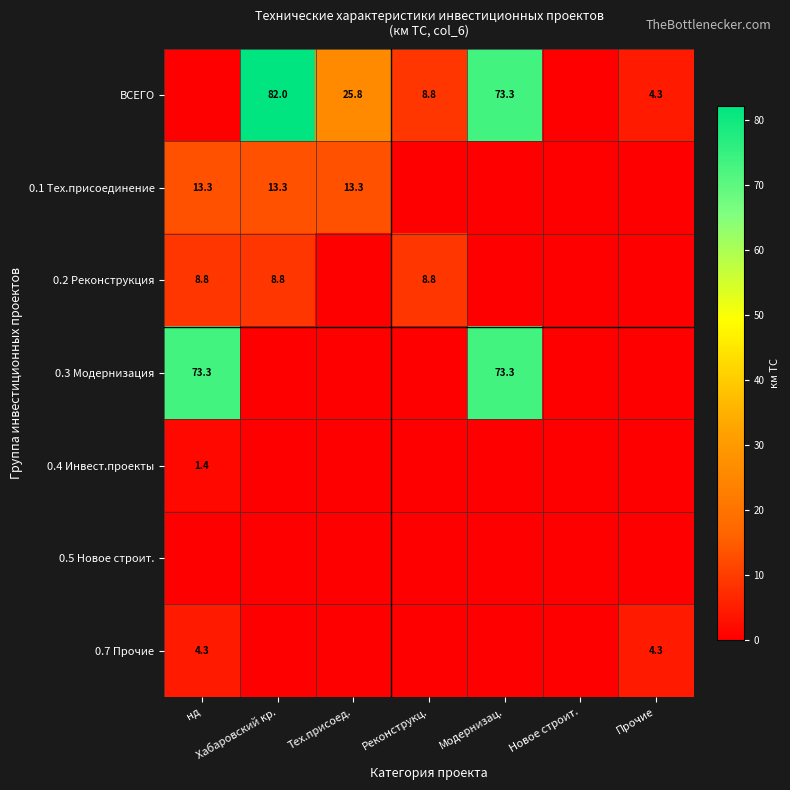

True or false: ВСЕГО has a value of 48.7 at Модернизац..

False